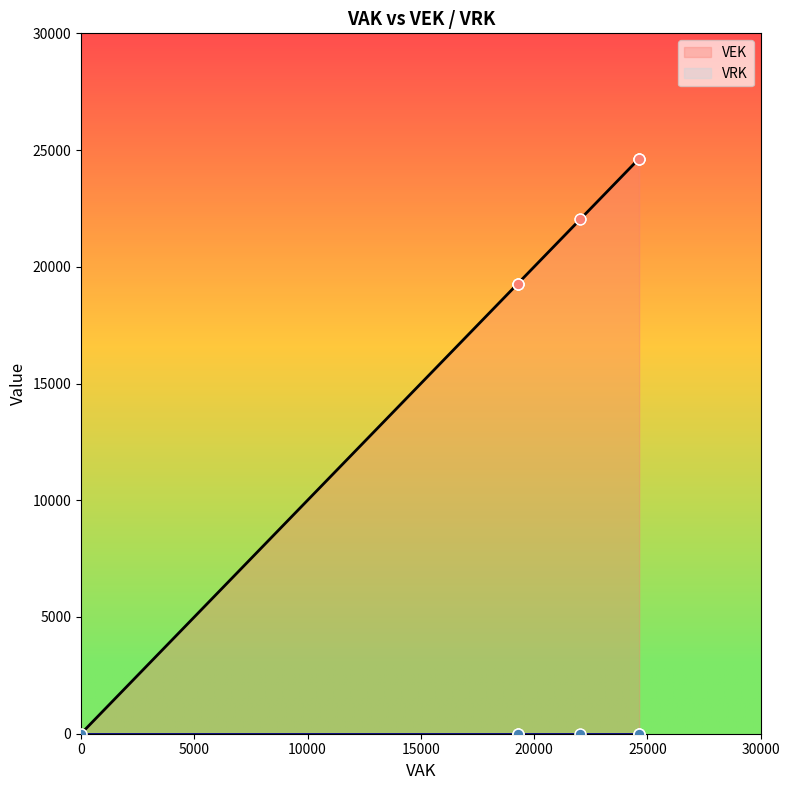

Which series contains the lowest Y value?

VEK